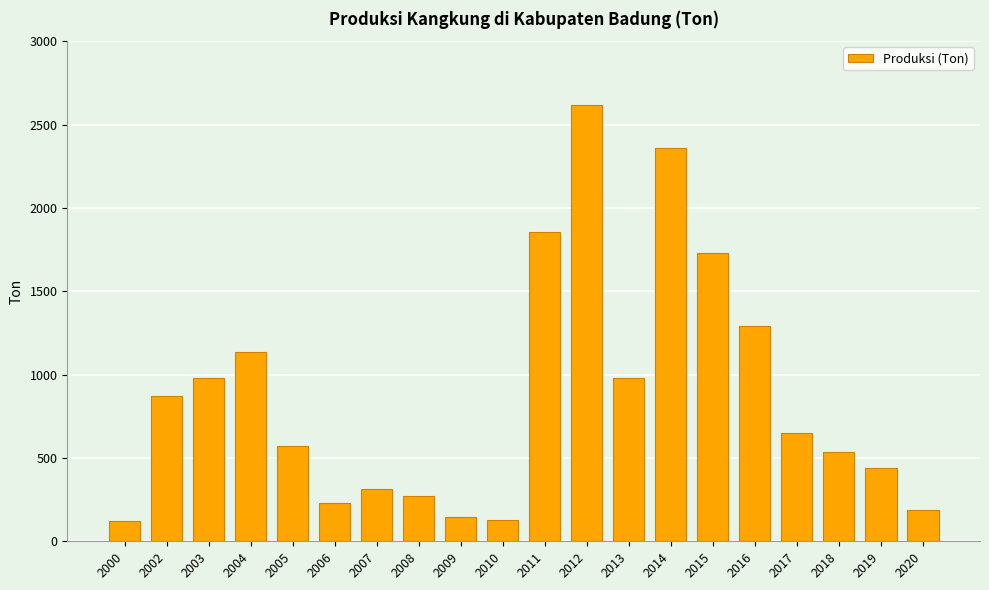

Which has a higher value, 2010 or 2004?

2004